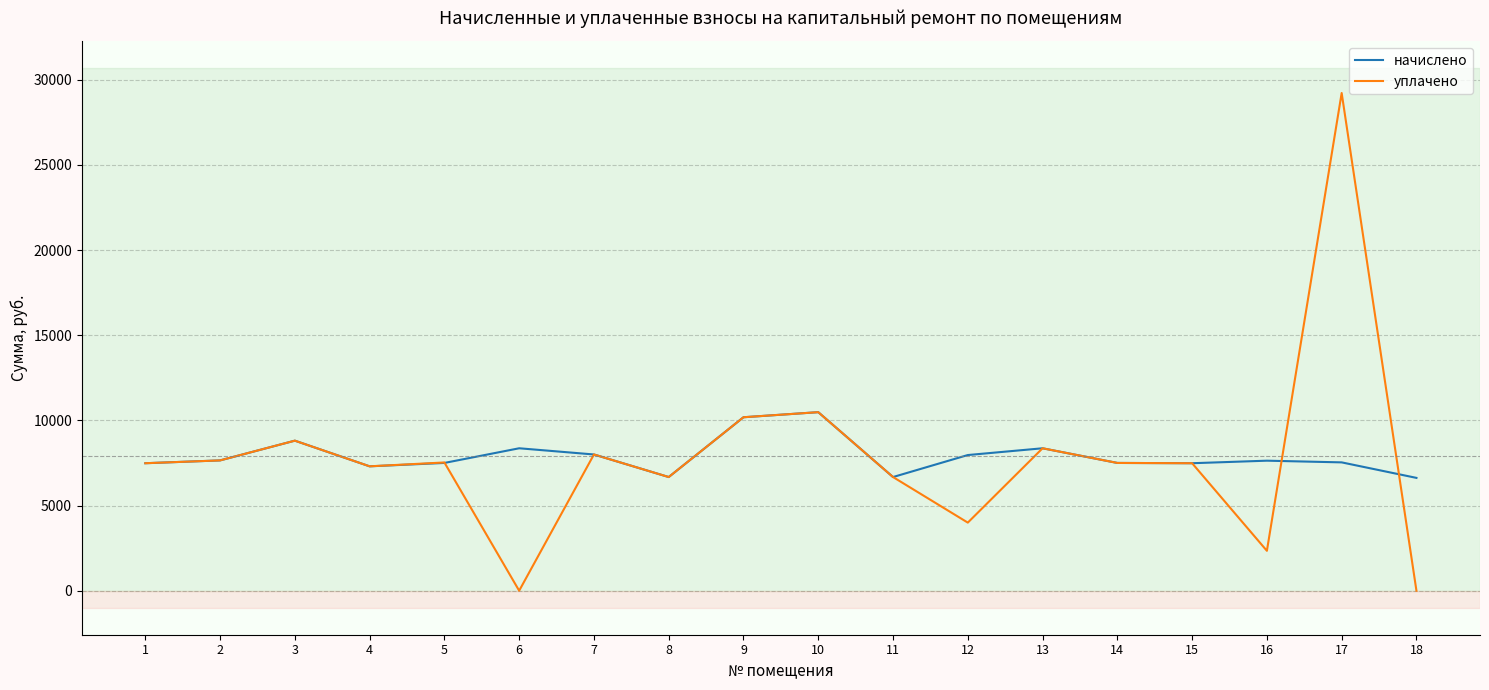

What is the total value across all series at 17?

36754.9